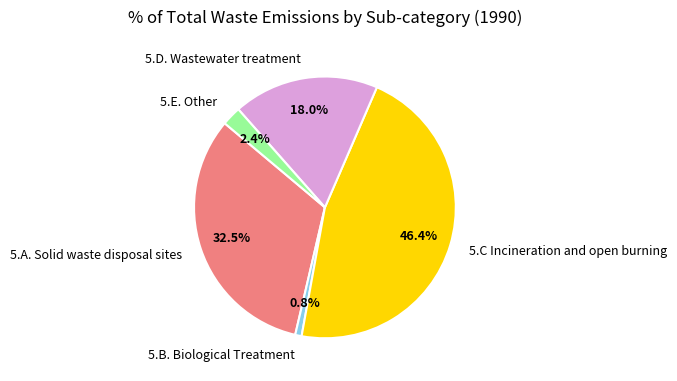

Rank the categories by value from lowest to highest.

5.B. Biological Treatment, 5.E. Other, 5.D. Wastewater treatment, 5.A. Solid waste disposal sites, 5.C Incineration and open burning